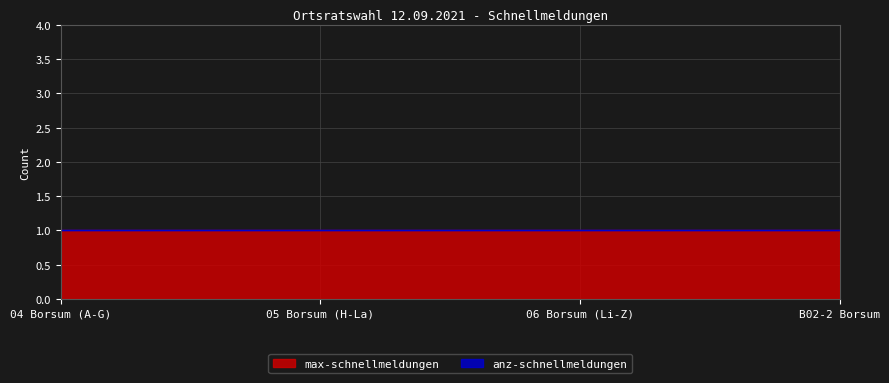

Does the chart display data point markers on the line(s)?

No